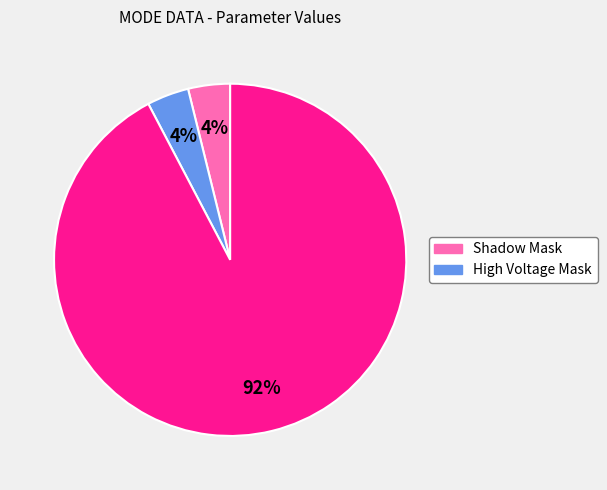

Is there any slice that represents more than half of the pie?

Yes